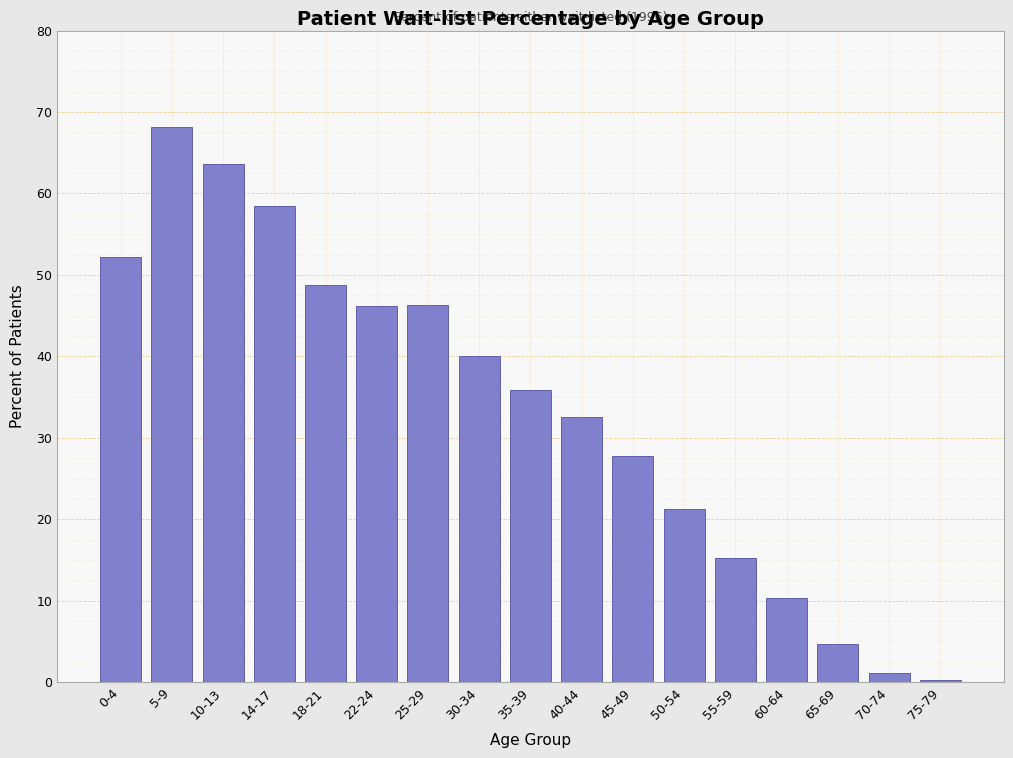

What value does the data have at 14-17?

58.5